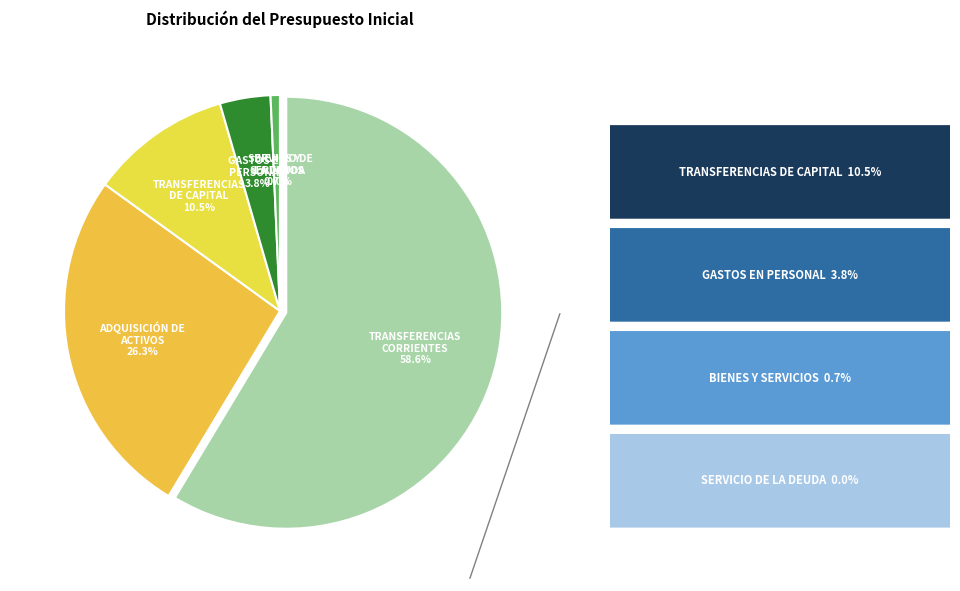

Which has a higher value, ADQUISICIÓN DE ACTIVOS NO FINANCIEROS or BIENES Y SERVICIOS DE CONSUMO?

ADQUISICIÓN DE ACTIVOS NO FINANCIEROS